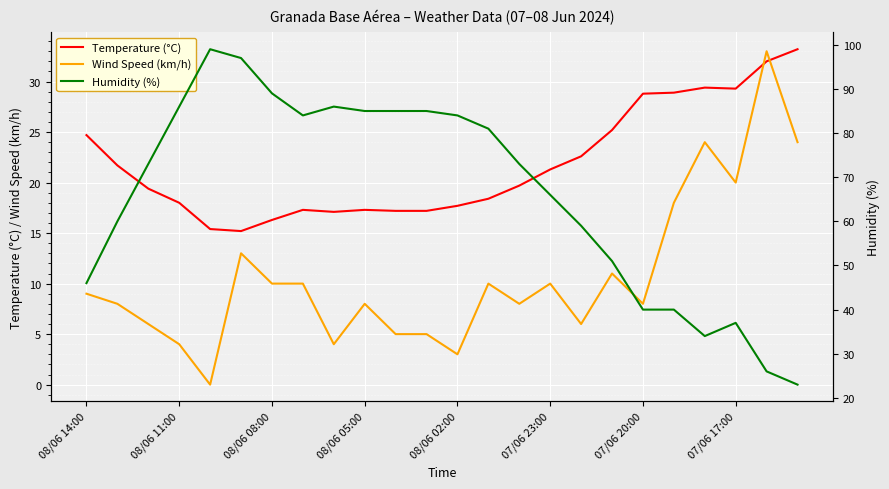

After their last crossing, which series has the higher values: Temperature (°C) or Wind Speed (km/h)?

Temperature (°C)